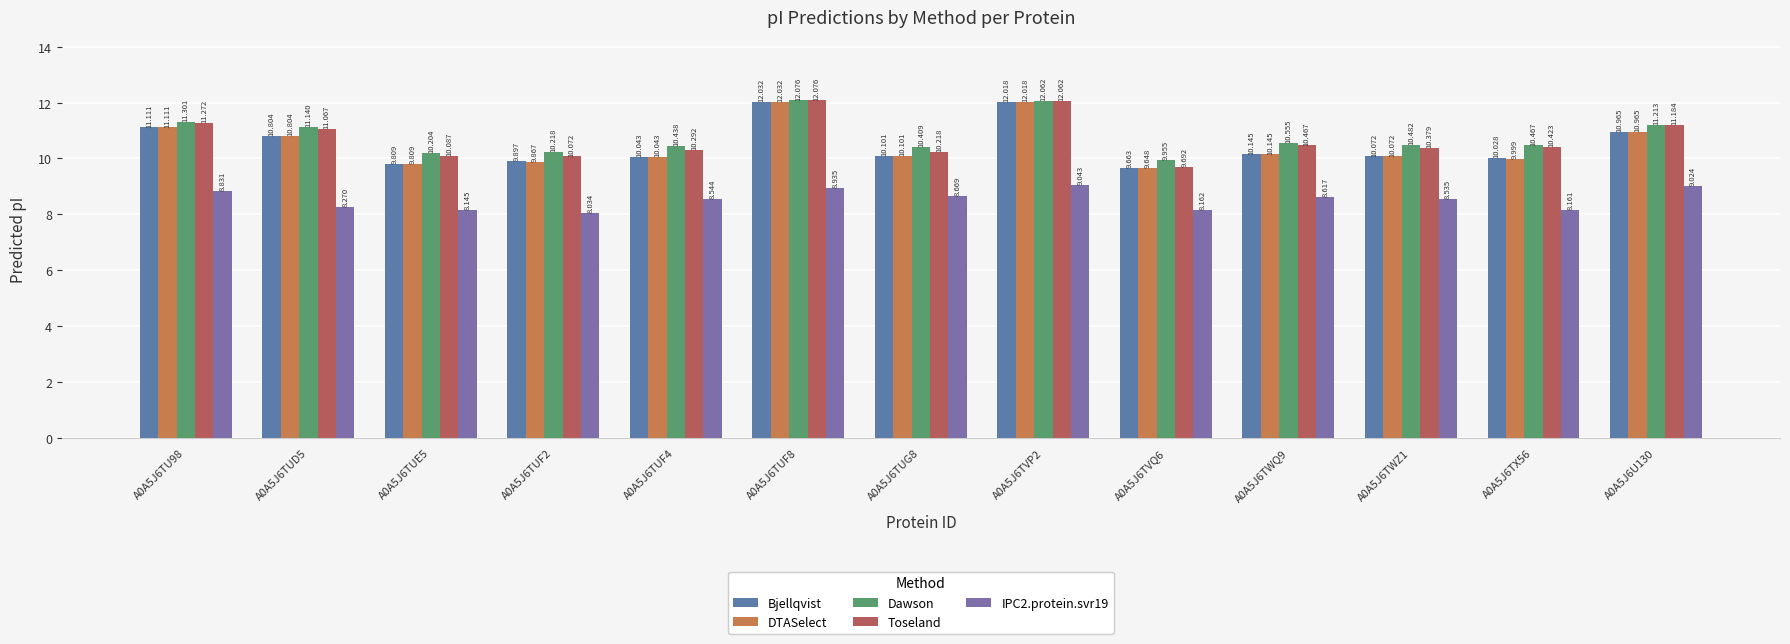

What are all the series names shown in the legend?

Bjellqvist, DTASelect, Dawson, Toseland, IPC2.protein.svr19